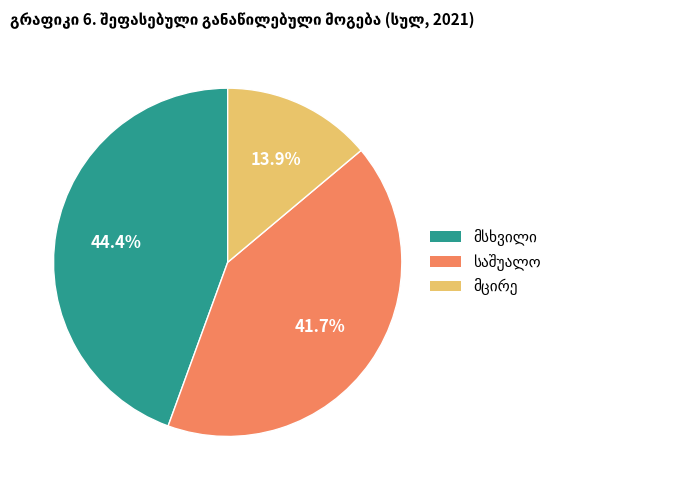

How many segments does this pie chart have?

3